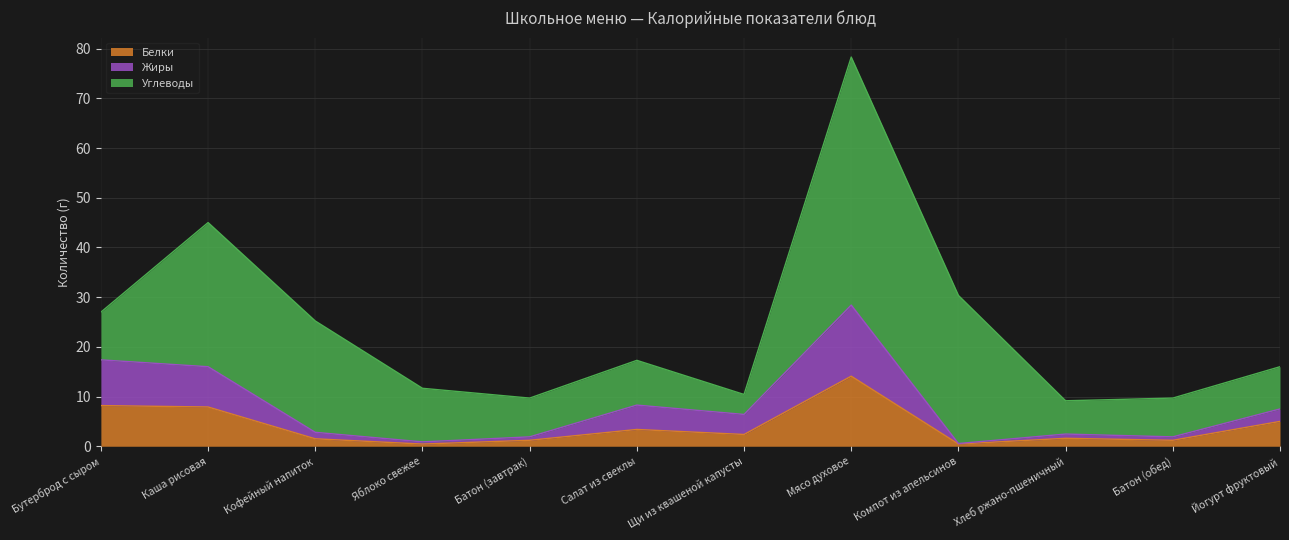

Which category has the highest value in the Белки series?

Мясо духовое